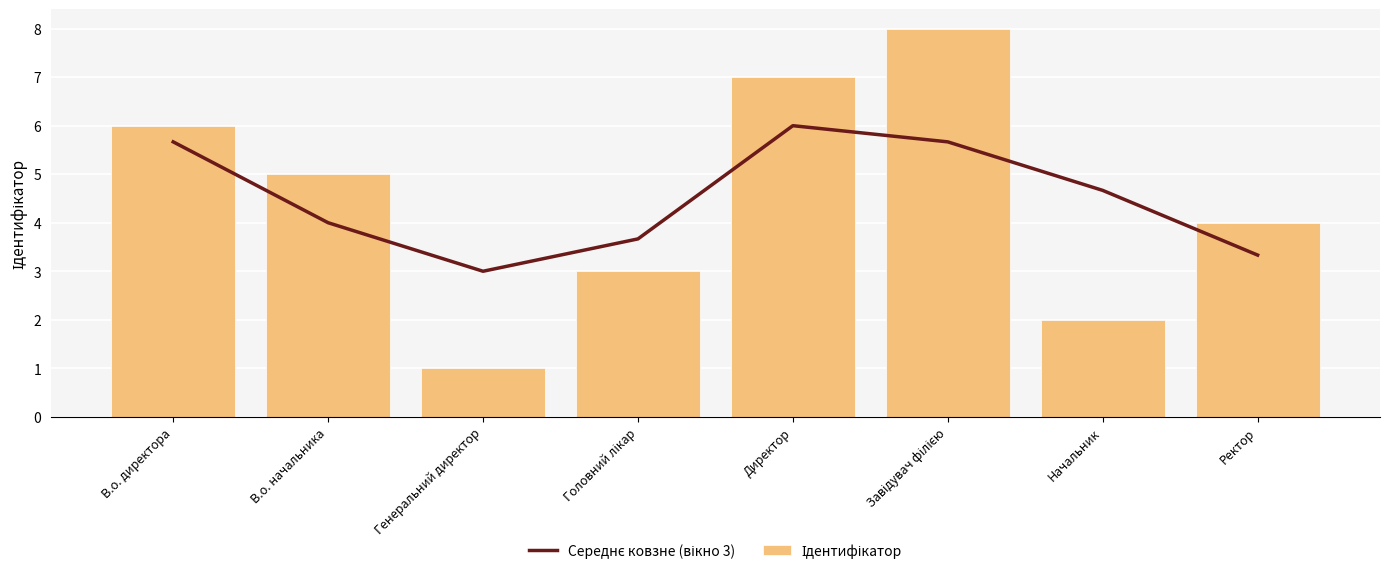

Rank the series by their maximum value, from lowest to highest.

Середнє ковзне (вікно 3), Ідентифікатор